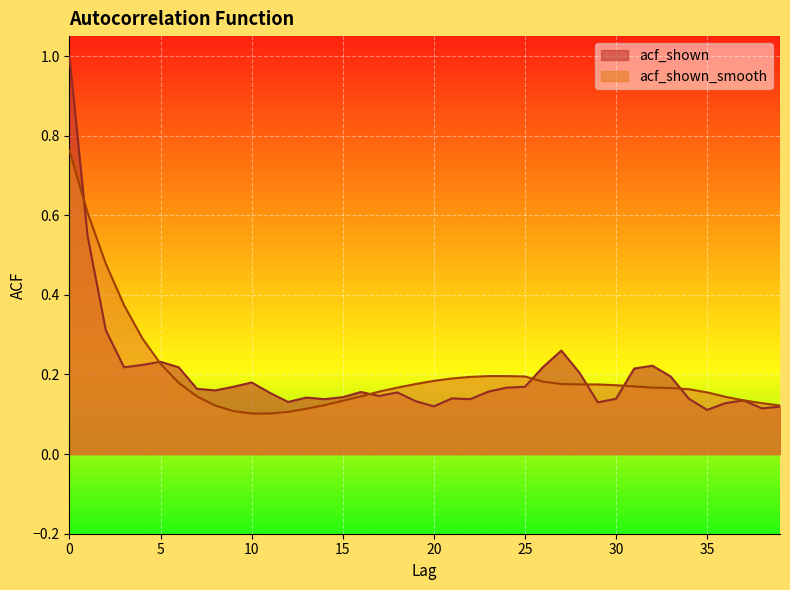

Rank the series by their maximum value, from lowest to highest.

acf_shown_smooth, acf_shown